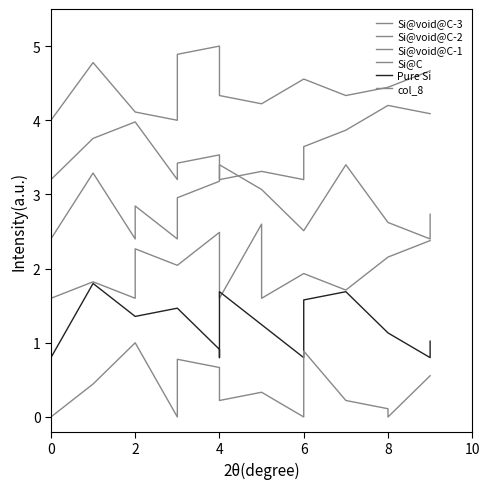

Between 10 and 6, which is larger?

6